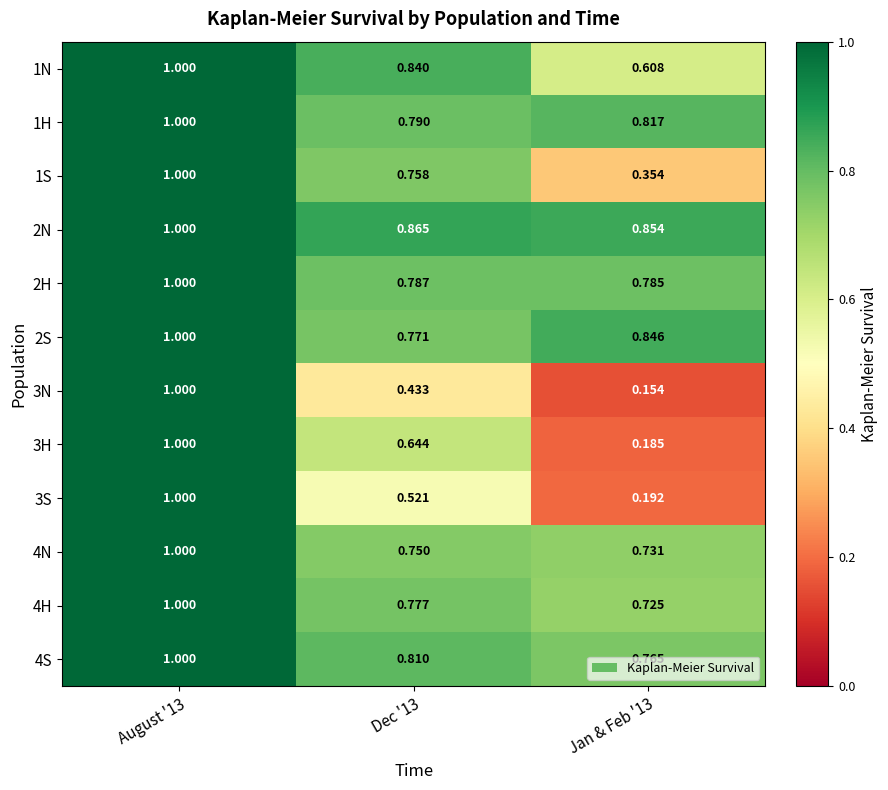

Rank the series at Dec '13 from highest to lowest value.

2N, 1N, 4S, 1H, 2H, 4H, 2S, 1S, 4N, 3H, 3S, 3N